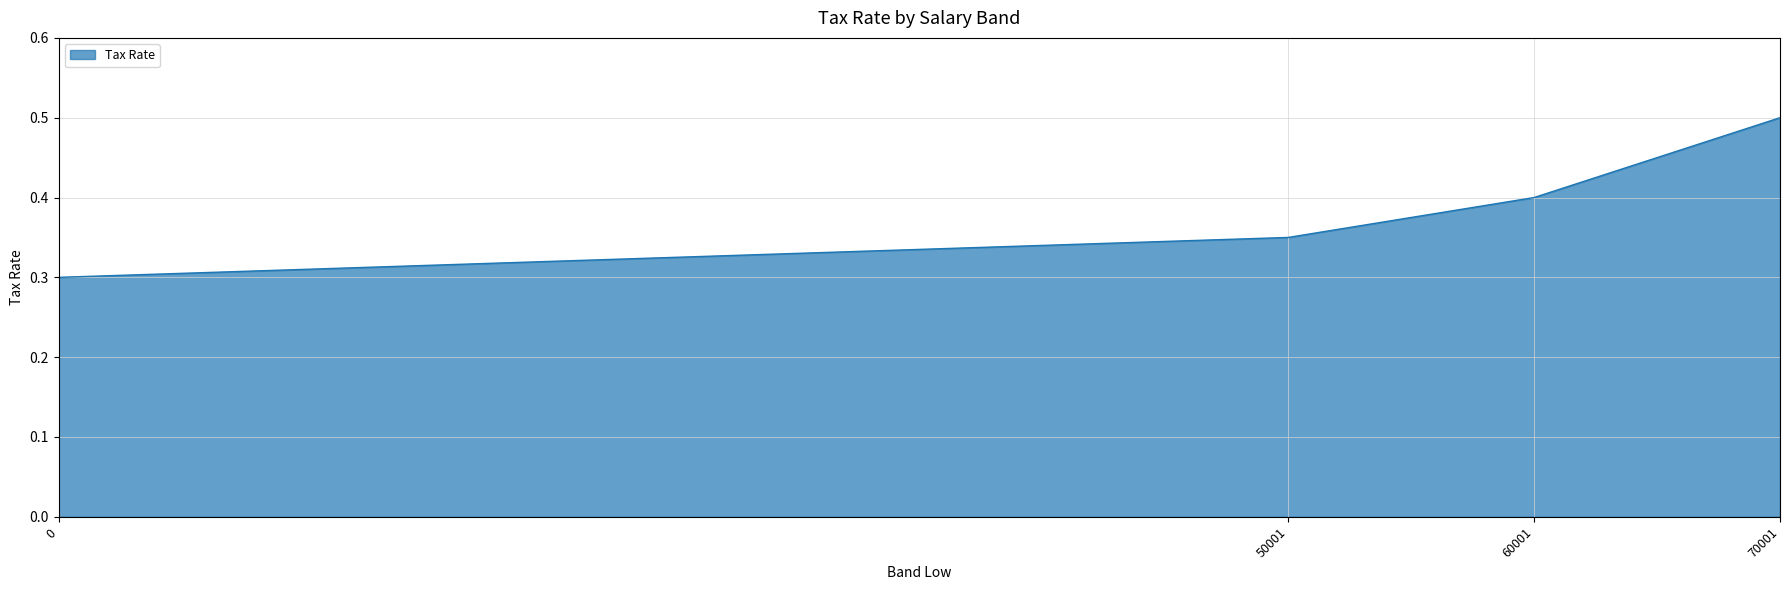

Count the number of data series in this chart.

1